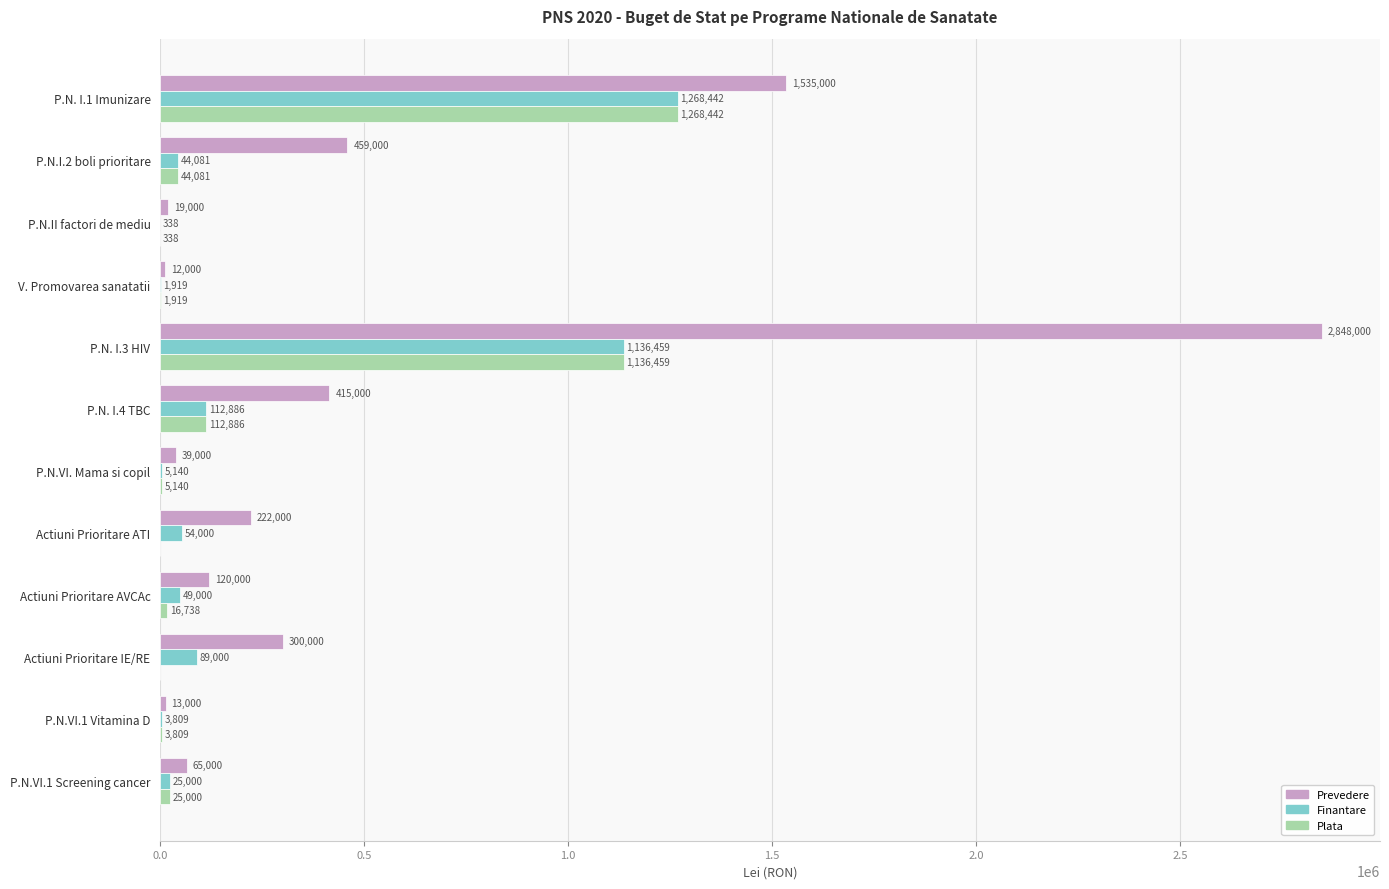

Read the Finantare value at P.N. I.1 Imunizare.

1268442